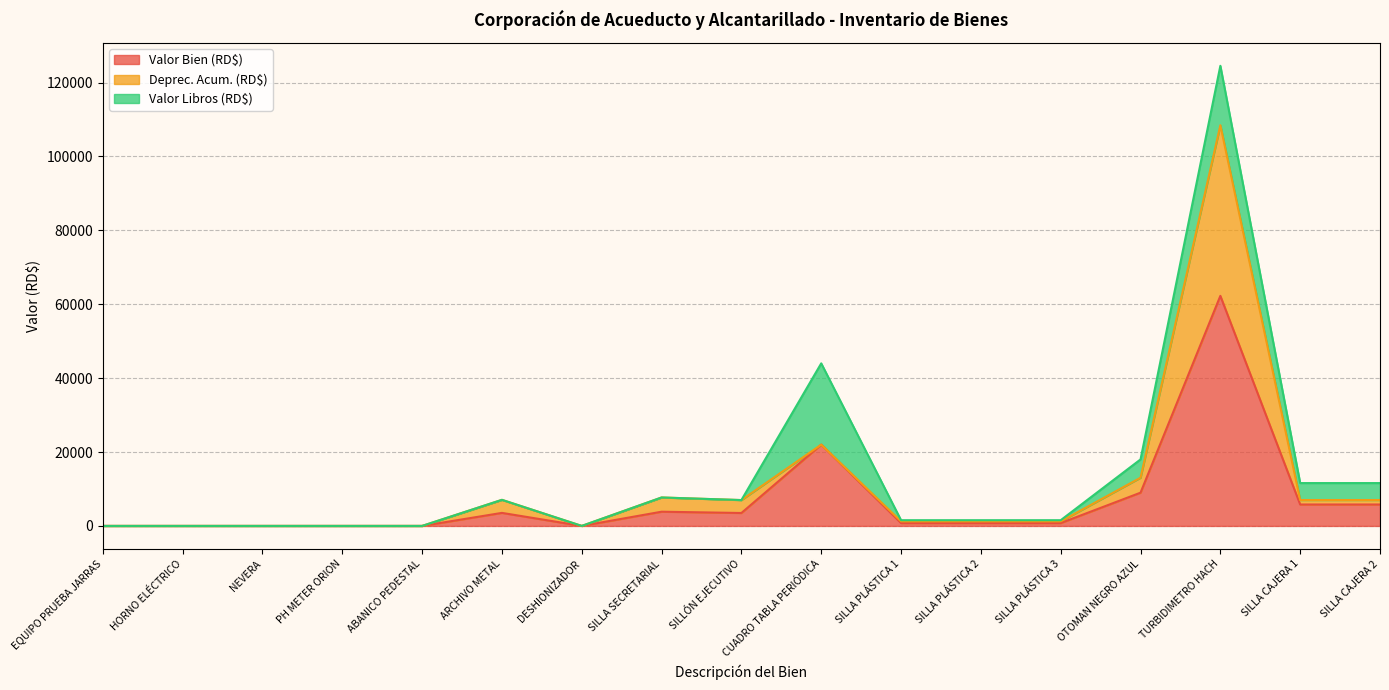

What is the sum of all Valor Bien (RD$) values?

118079.4